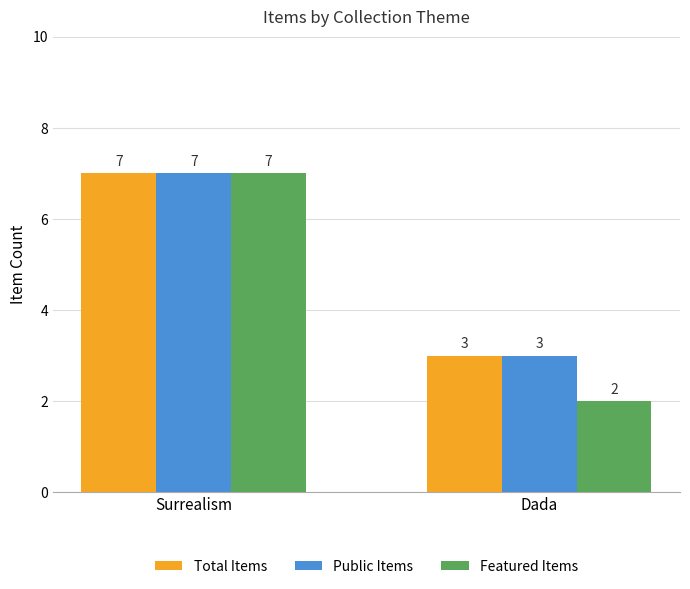

What is the average value of the Public Items series?

5